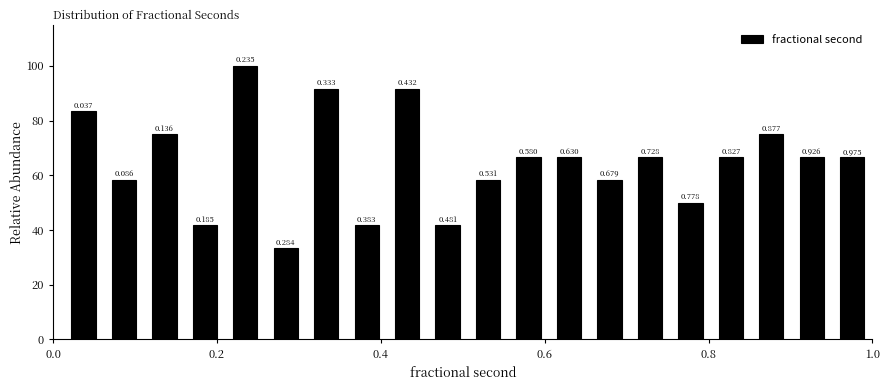

Around what value on the x-axis is the tallest bar? Give the approximate position of its centre, as read against the axis.

0.24